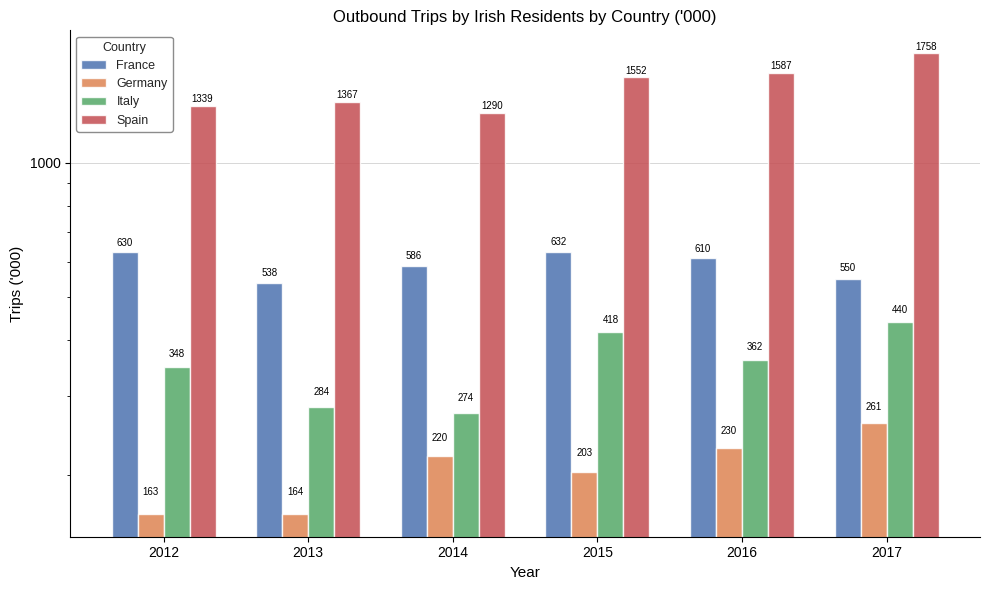

True or false: Spain has a value of 1339.0 at 2012.

True